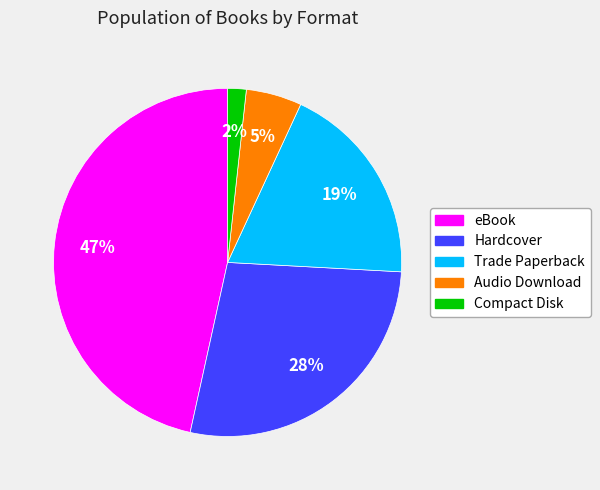

Which has a higher value, Hardcover or eBook?

eBook